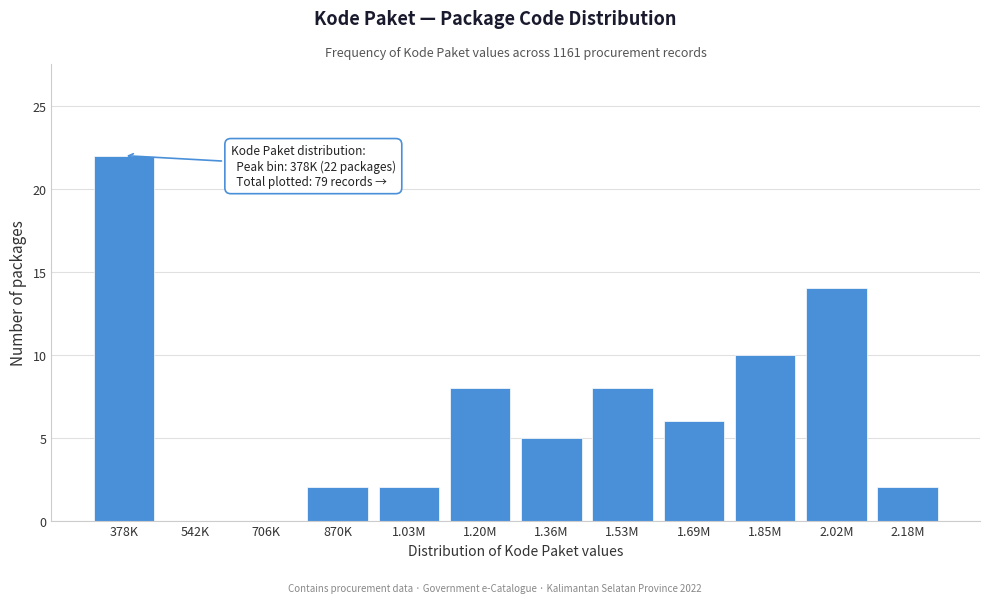

Reading right to left, transcribe all the data shown in this chart.

2.18M=2	2.02M=14	1.85M=10	1.69M=6	1.53M=8	1.36M=5	1.20M=8	1.03M=2	870K=2	706K=0	542K=0	378K=22